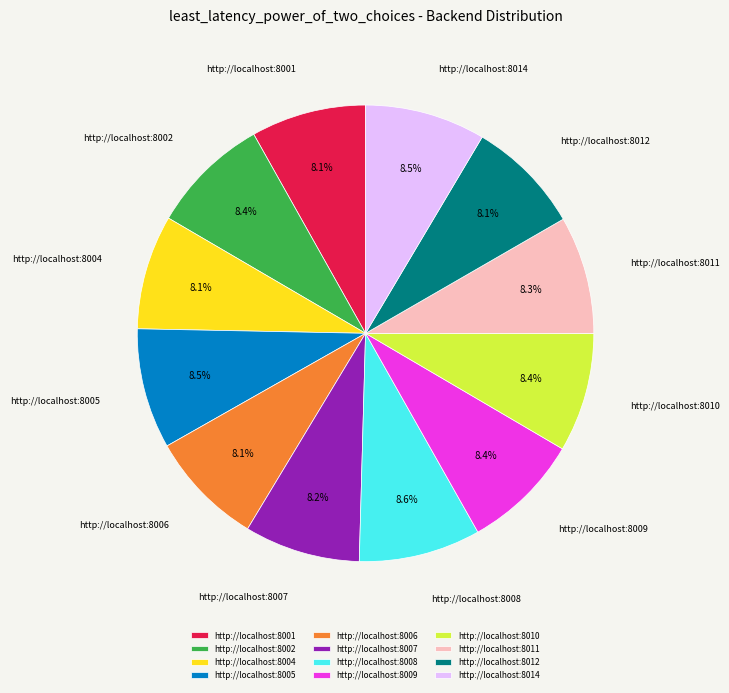

What percentage is NOT represented by http://localhost:8002?

91.6%